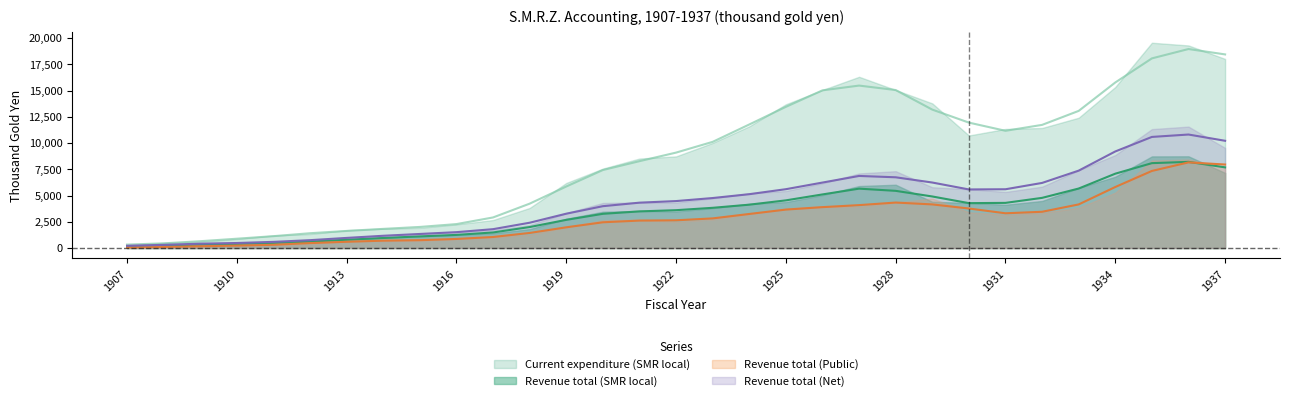

Reading left to right, transcribe all the data shown in this chart.

Revenue total (SMR local): 1907=172.0	1908=241.3	1909=337.0	1910=395.3	1911=490.3	1912=616.7	1913=793.7	1914=959.0	1915=1110.7	1916=1253.0	1917=1485.0	1918=2000.7	1919=2685.0	1920=3261.0	1921=3492.3	1922=3607.0	1923=3832.3	1924=4131.3	1925=4542.3	1926=5107.3	1927=5657.3	1928=5448.3	1929=4912.3	1930=4277.7	1931=4303.0	1932=4780.0	1933=5669.0	1934=7083.3	1935=8086.3	1936=8208.3	1937=7685.0
Current expenditure (SMR local): 1907=329.3	1908=448.3	1909=652.7	1910=890.0	1911=1133.0	1912=1413.0	1913=1630.7	1914=1826.7	1915=2010.7	1916=2282.7	1917=2915.0	1918=4229.3	1919=5861.7	1920=7430.3	1921=8274.7	1922=9091.3	1923=10114.7	1924=11769.0	1925=13448.7	1926=15020.0	1927=15473.3	1928=15047.7	1929=13184.3	1930=11947.0	1931=11166.3	1932=11730.3	1933=13063.0	1934=15769.0	1935=18063.3	1936=18954.7	1937=18441.3
Revenue total (Public): 1907=59.3	1908=104.7	1909=173.3	1910=237.7	1911=312.7	1912=474.3	1913=597.0	1914=703.7	1915=750.7	1916=868.3	1917=1053.3	1918=1437.7	1919=1976.0	1920=2453.7	1921=2617.3	1922=2643.0	1923=2824.7	1924=3246.7	1925=3663.3	1926=3897.0	1927=4088.3	1928=4334.0	1929=4156.3	1930=3766.7	1931=3312.0	1932=3455.0	1933=4156.3	1934=5814.7	1935=7344.3	1936=8158.0	1937=7955.0
Revenue total (Net): 1907=217.0	1908=304.0	1909=418.0	1910=481.7	1911=589.7	1912=751.7	1913=966.7	1914=1170.0	1915=1342.3	1916=1515.0	1917=1799.7	1918=2412.0	1919=3272.7	1920=3988.0	1921=4323.0	1922=4474.3	1923=4763.7	1924=5130.3	1925=5606.0	1926=6237.7	1927=6867.0	1928=6739.7	1929=6240.7	1930=5581.7	1931=5600.0	1932=6202.7	1933=7373.0	1934=9200.0	1935=10583.7	1936=10812.0	1937=10216.3